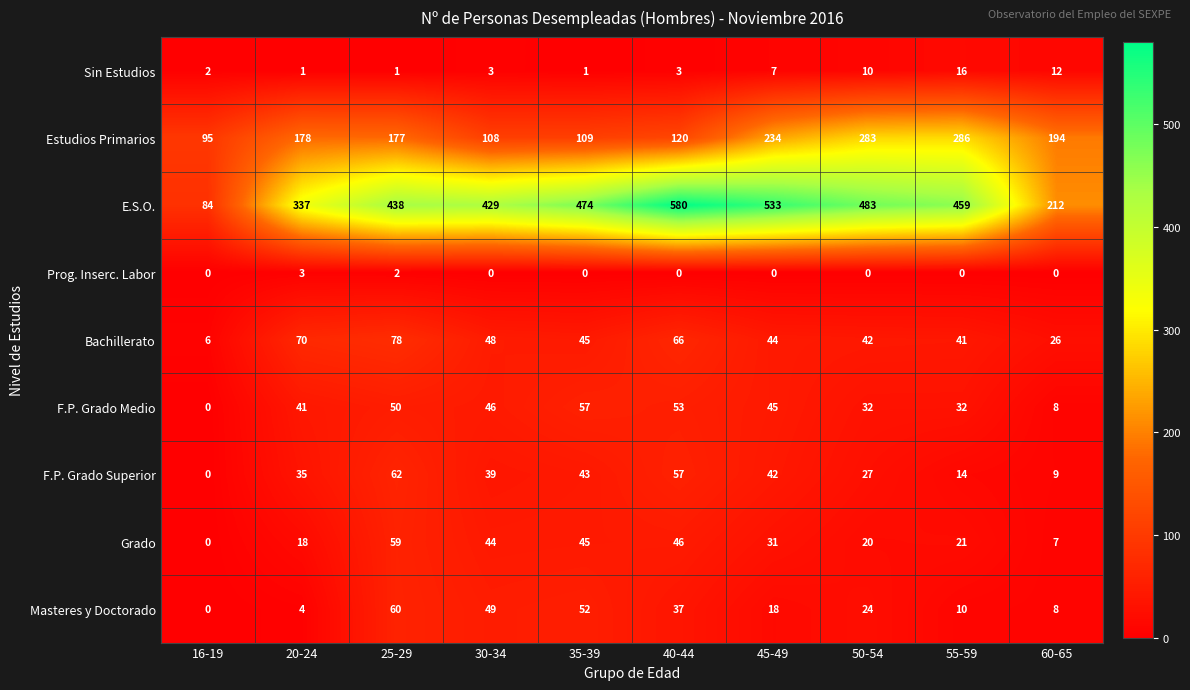

Which series changed the most between 30-34 and 45-49?

Estudios Primarios